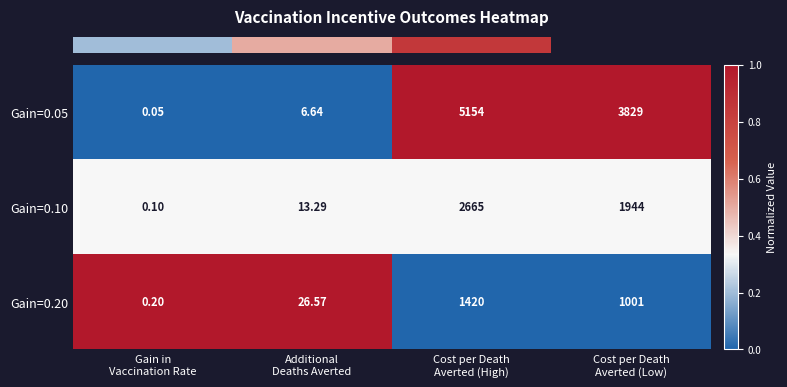

How many data points does each series have?

4